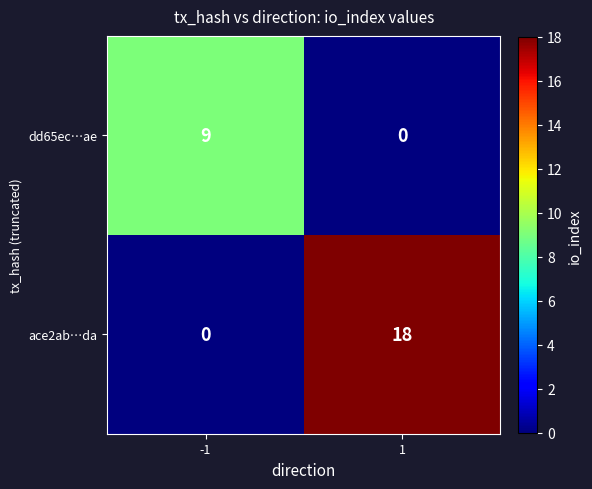

What is the sum of all ace2ab…da values?

18